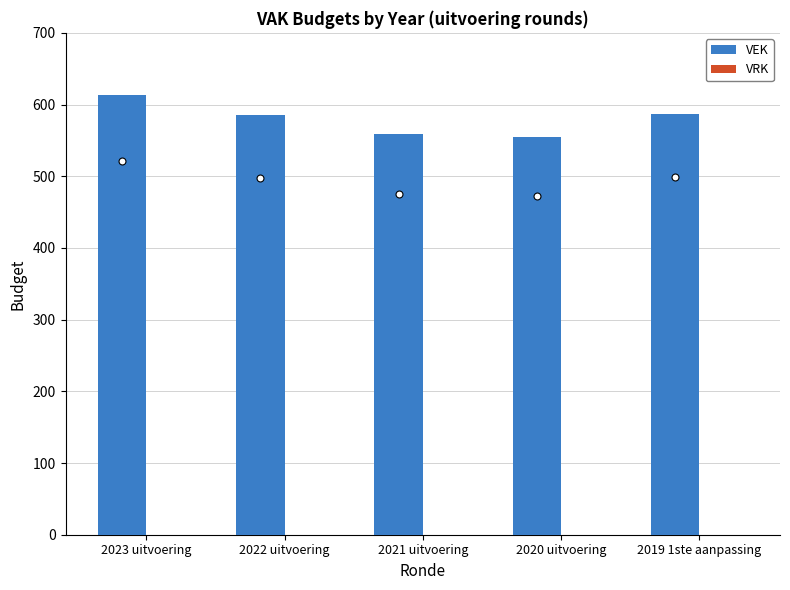

What is the greatest value displayed?

613